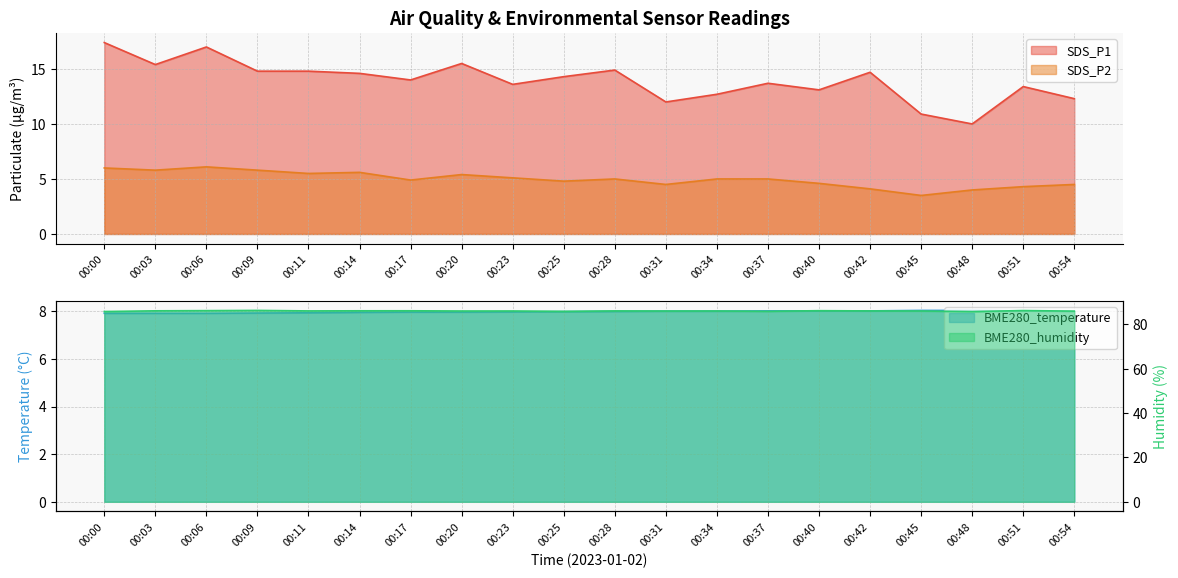

What is the difference between the maximum and minimum values in the SDS_P1 series?

7.4